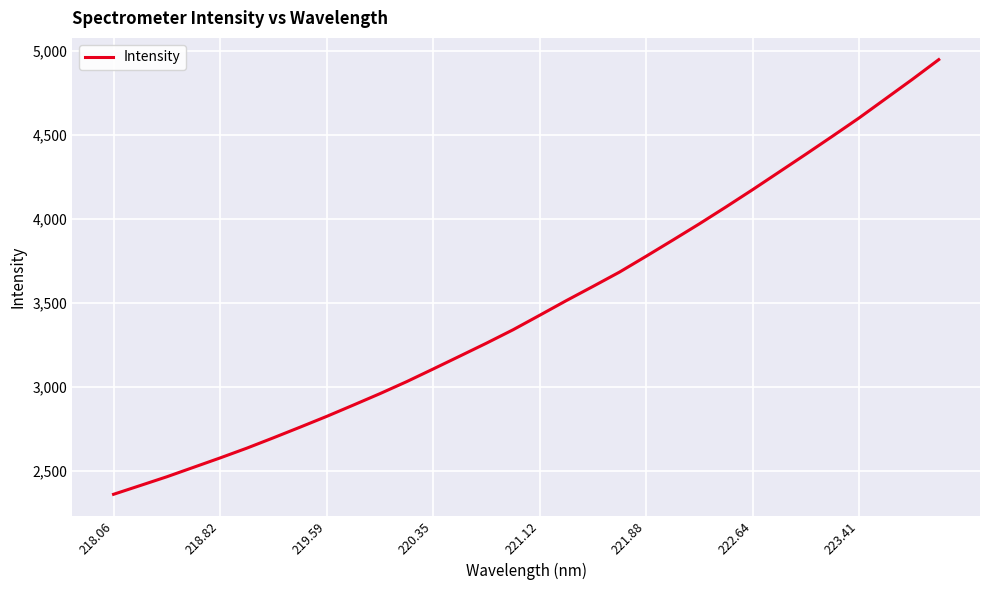

What is the smallest value displayed?

2359.2